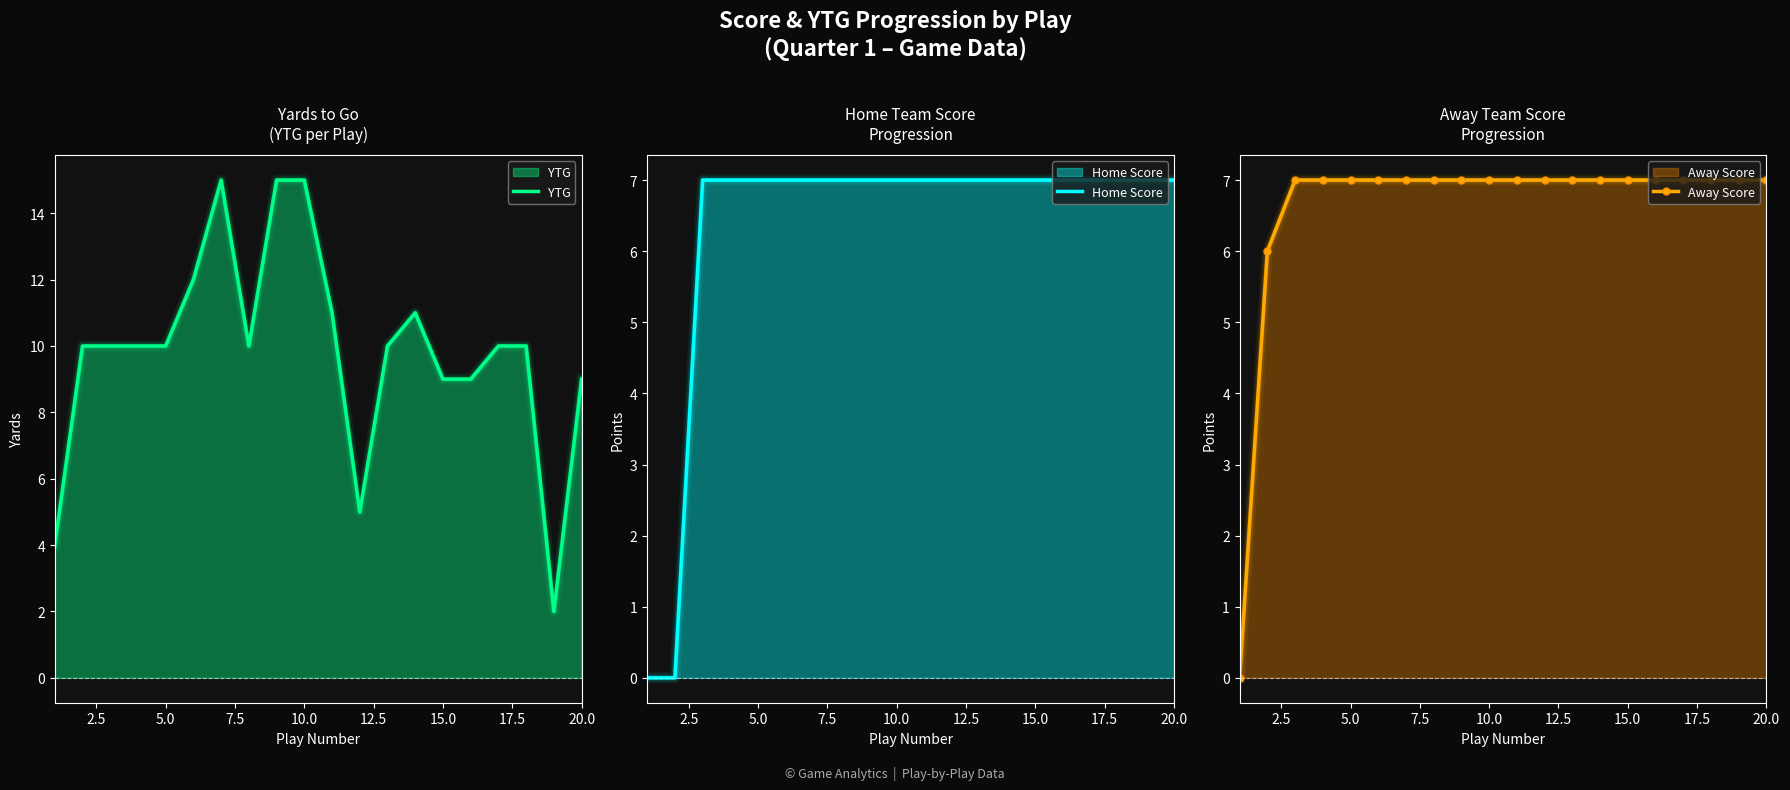

Reading left to right, list all the values displayed in this chart.

YTG: 4	10	10	10	10	12	15	10	15	15	11	5	10	11	9	9	10	10	2	9
Home Score: 0	0	7	7	7	7	7	7	7	7	7	7	7	7	7	7	7	7	7	7
Away Score: 0	6	7	7	7	7	7	7	7	7	7	7	7	7	7	7	7	7	7	7